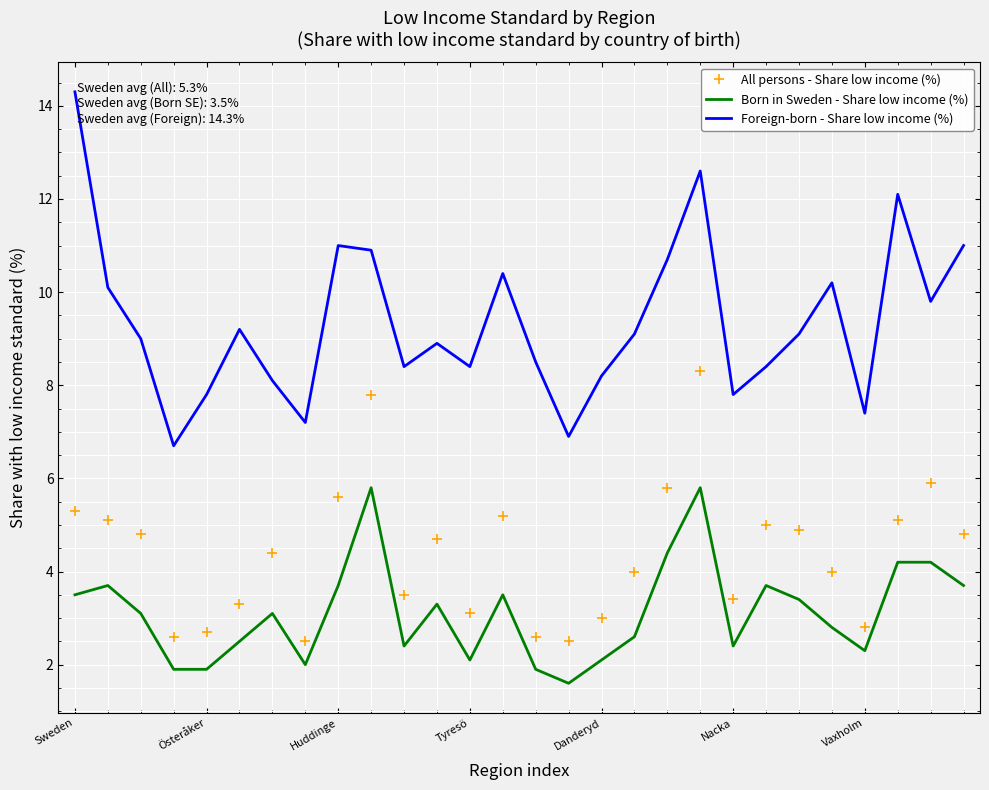

What is the minimum value shown in the chart?

1.6